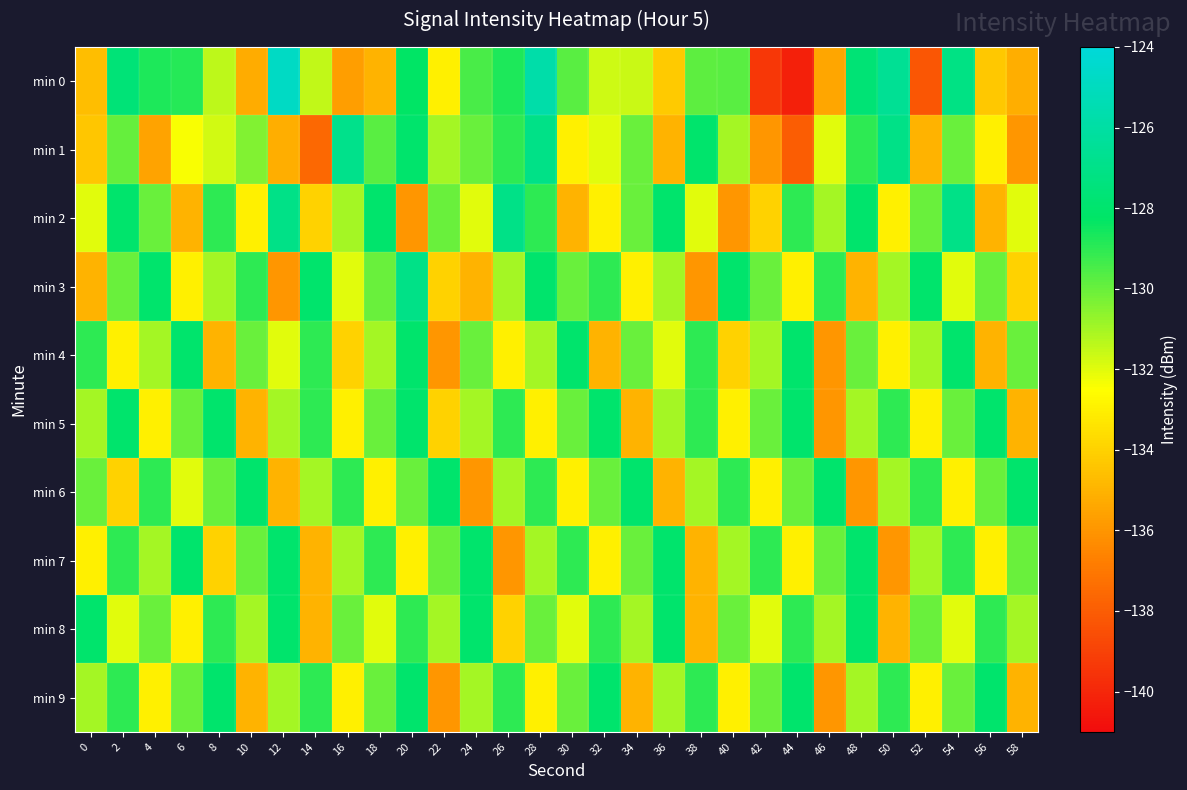

Count the number of categories in the chart.

30